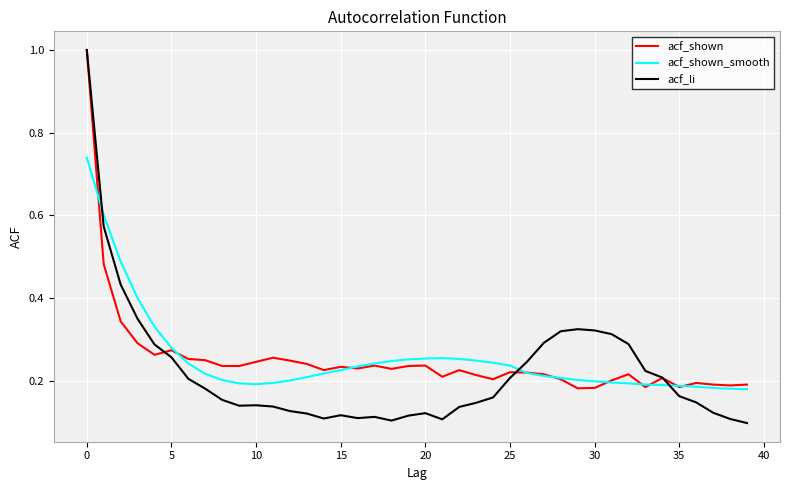

True or false: acf_shown_smooth has more than 0 points higher than both neighbors.

True